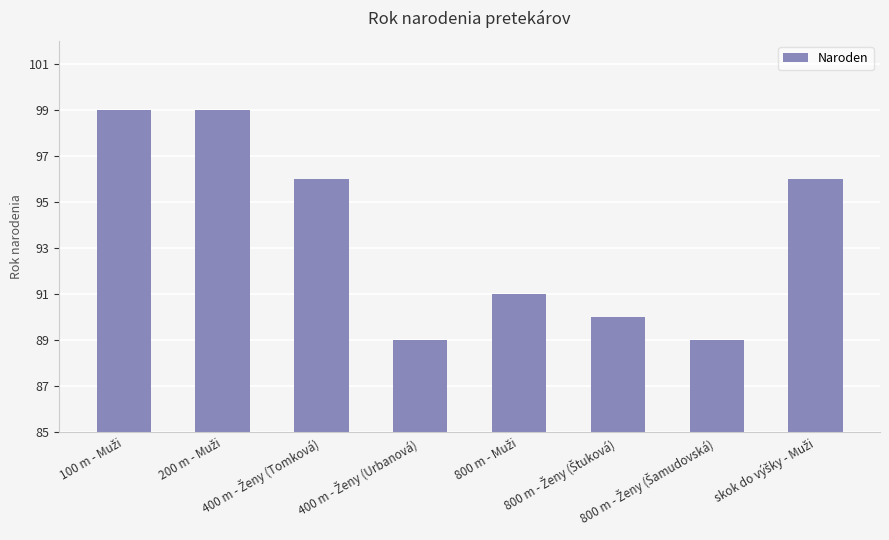

What is the difference between the maximum and minimum values?

10